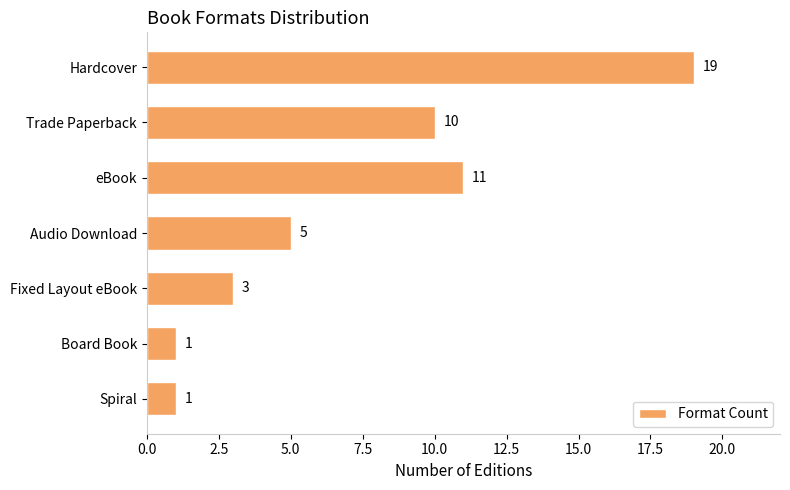

Reading bottom to top, extract all data points from this chart.

1	1	3	5	11	10	19